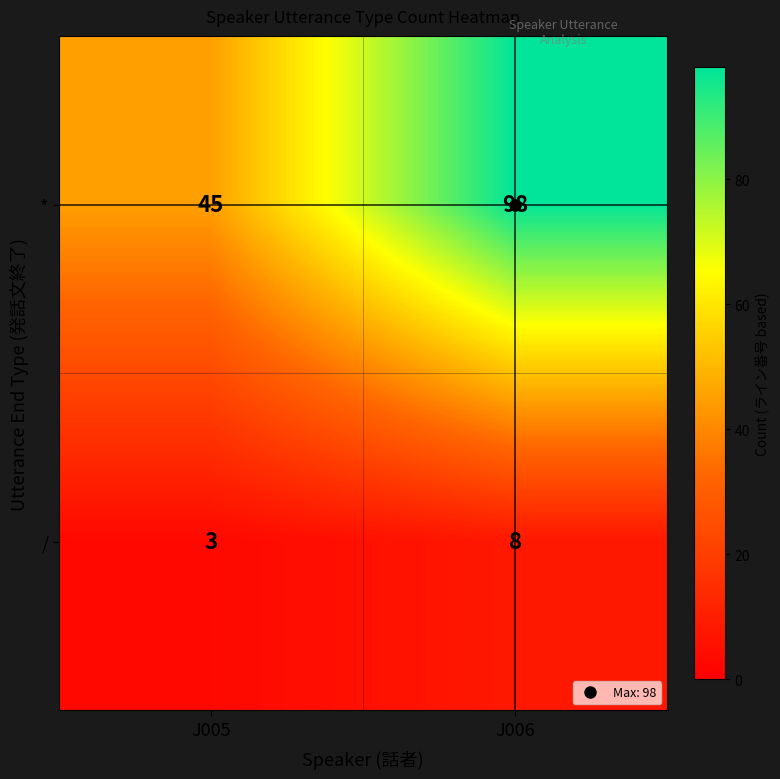

What is the difference between the highest and lowest values at J005?

42